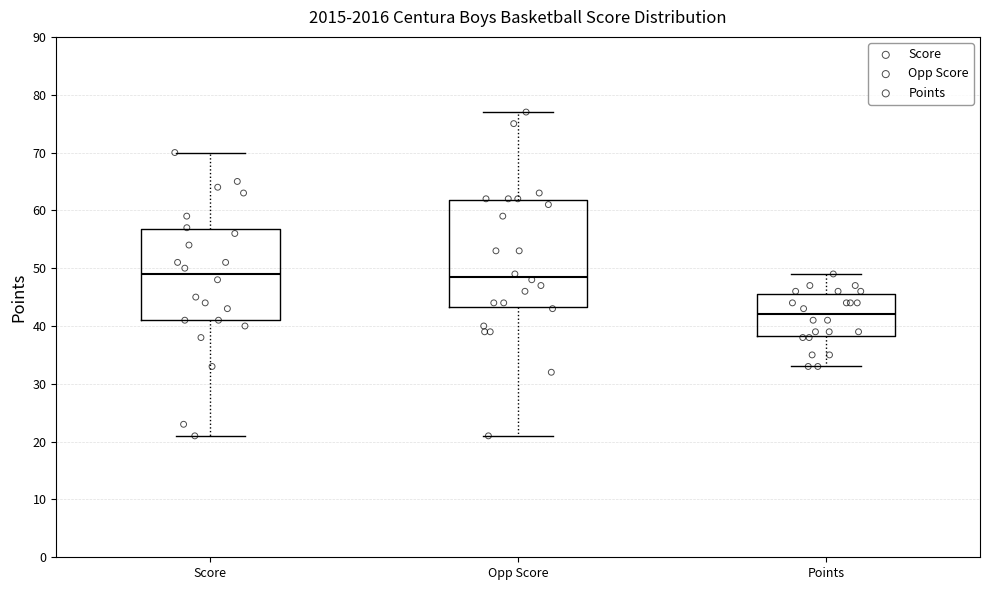

Reading left to right, transcribe this box plot: for each box, give where its median line is, the range the box spans, and where its two whiskers end, as read against the y-axis. The values are not printed on the chart, so give them approximately, as read against the axis.

Score: median 49, box 41 to 57, whiskers 21 to 70
Opp Score: median 49, box 43 to 62, whiskers 21 to 77
Points: median 42, box 38 to 46, whiskers 33 to 49